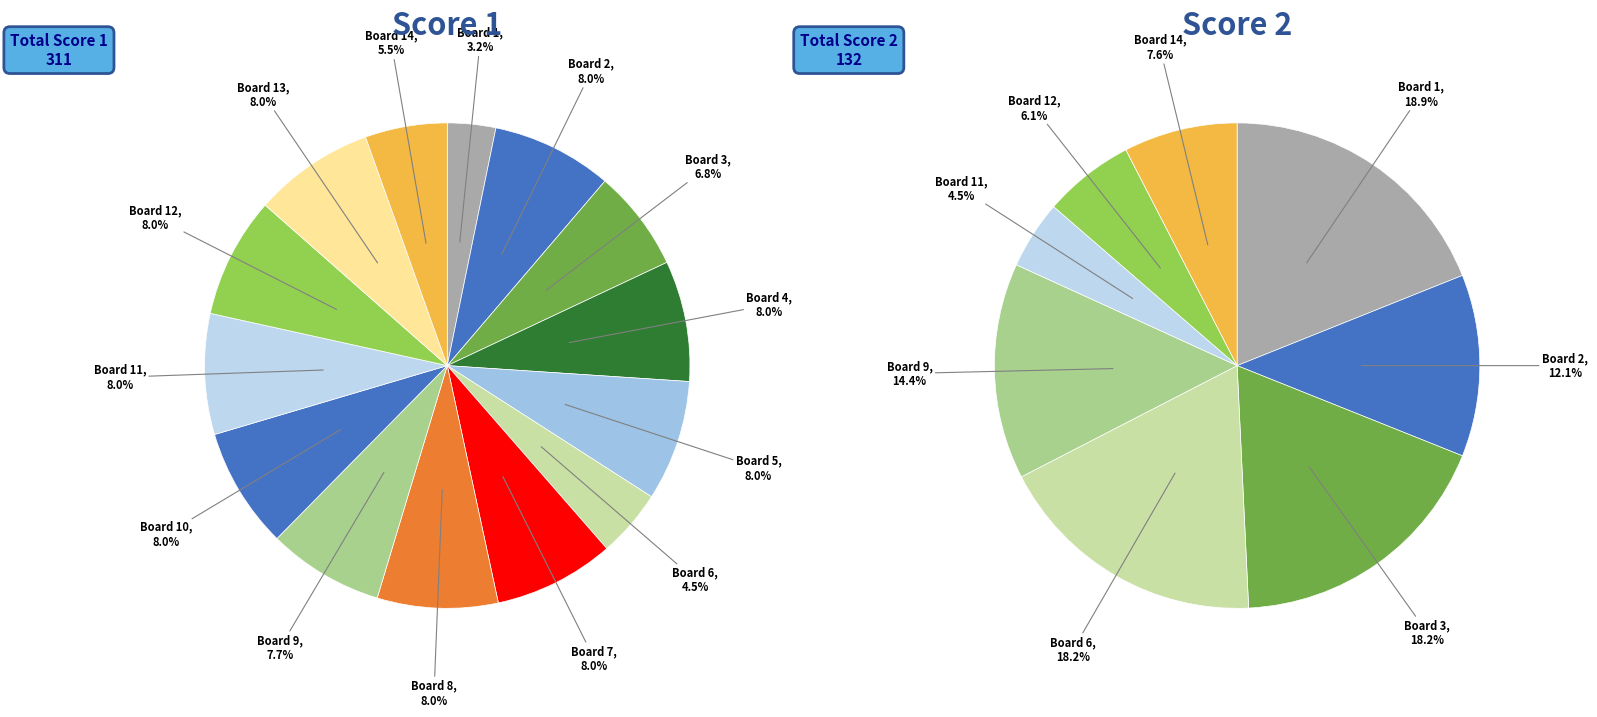

Count the number of slices in the pie.

14